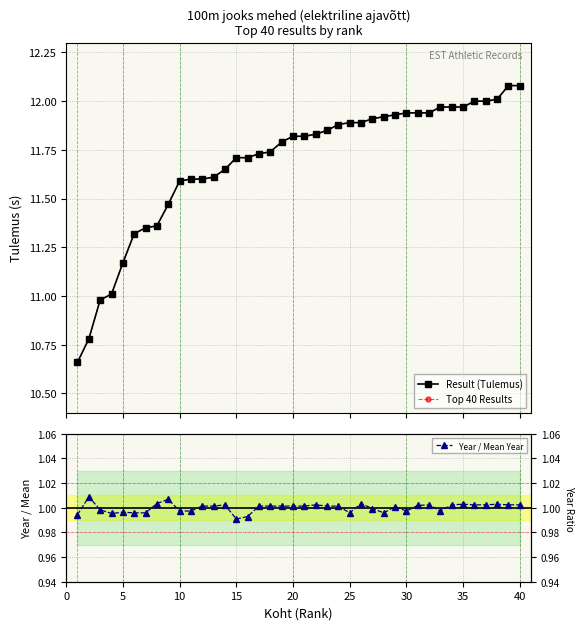

True or false: Result (Tulemus) and Top 40 Results intersect in this chart.

False